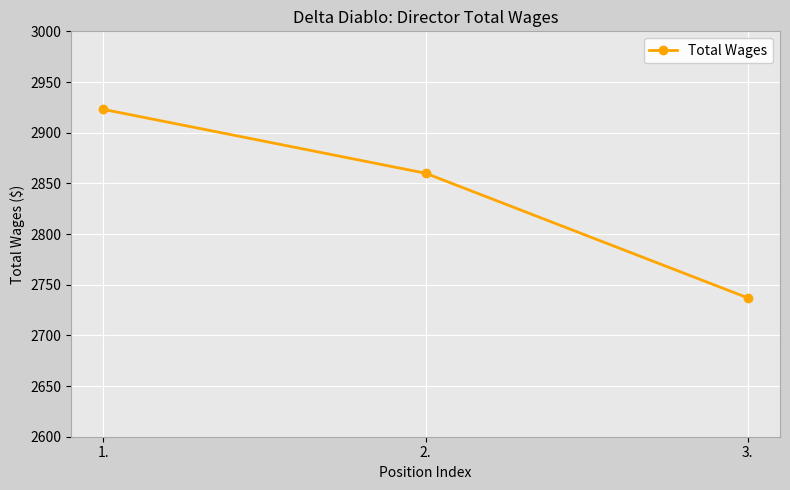

Reading left to right, extract all data points from this chart.

1.=2923	2.=2860	3.=2737